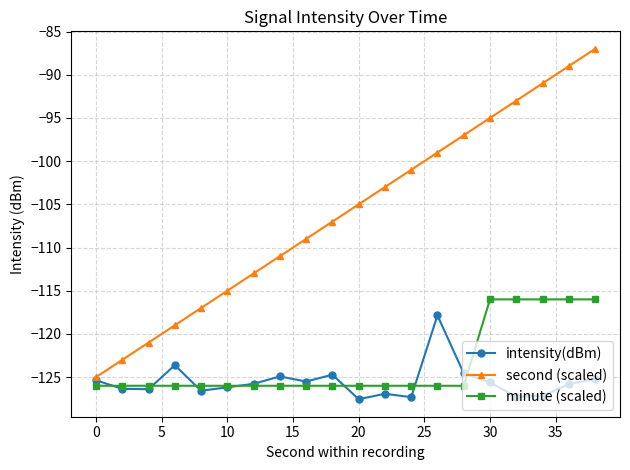

What is the value of the second (scaled) point at the 13th from the left?

-101.0